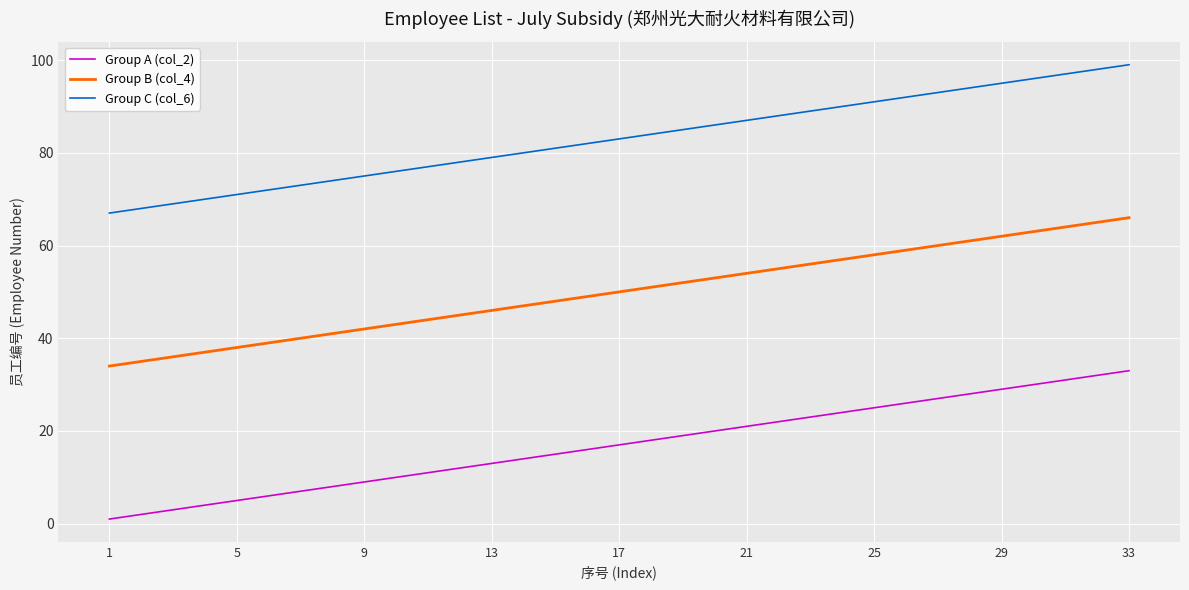

What is the greatest value displayed?

99